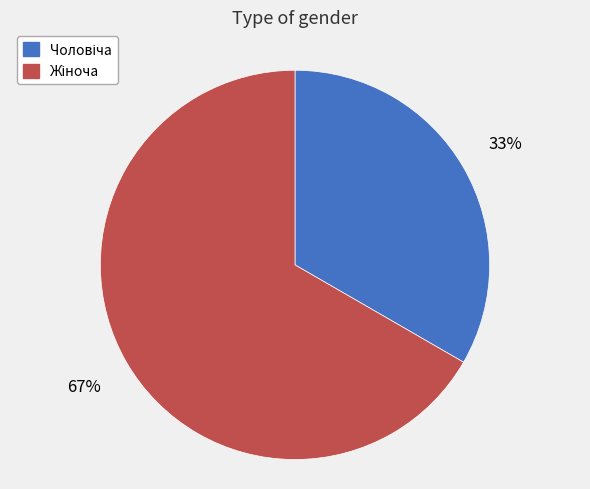

Does any single category account for the majority?

Yes